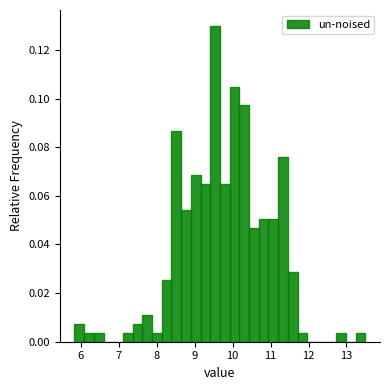

Around what value on the x-axis is the tallest bar? Give the approximate position of its centre, as read against the axis.

9.5